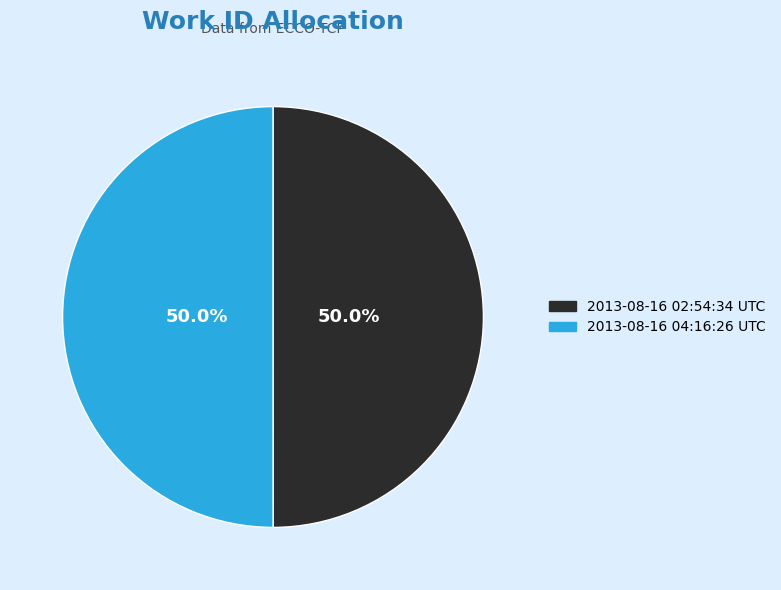

What is the ratio of the value at 2013-08-16 02:54:34 UTC to the value at 2013-08-16 04:16:26 UTC?

1.0